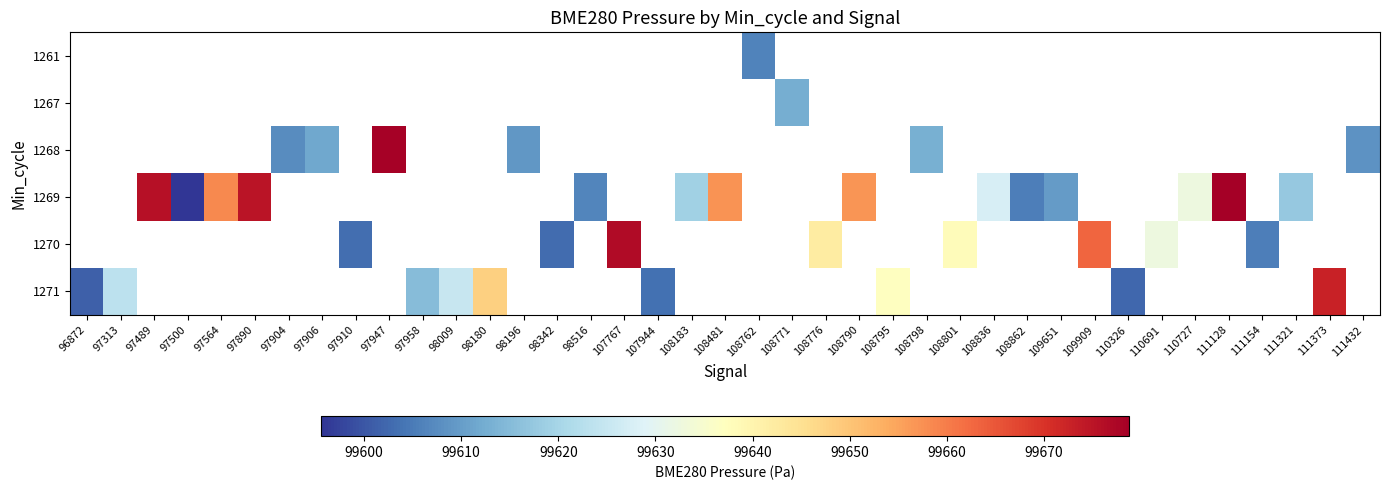

Count the number of data series in this chart.

6